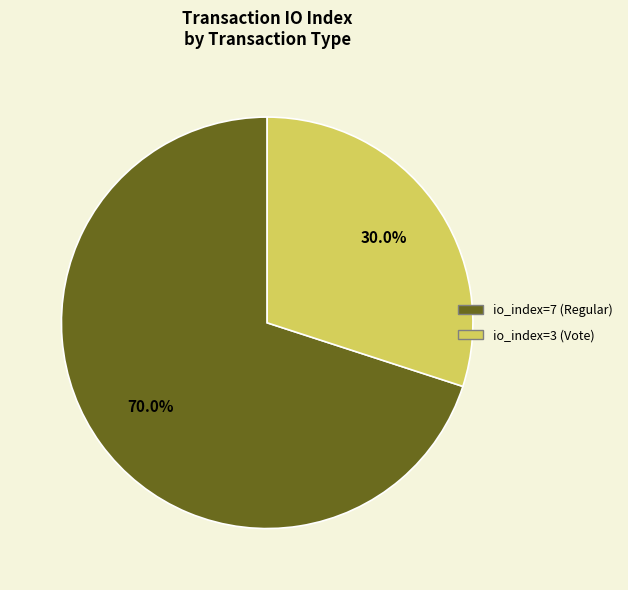

To the nearest percent, what is the difference between the io_index=3 (Vote) and io_index=7 (Regular) slice percentages?

40%